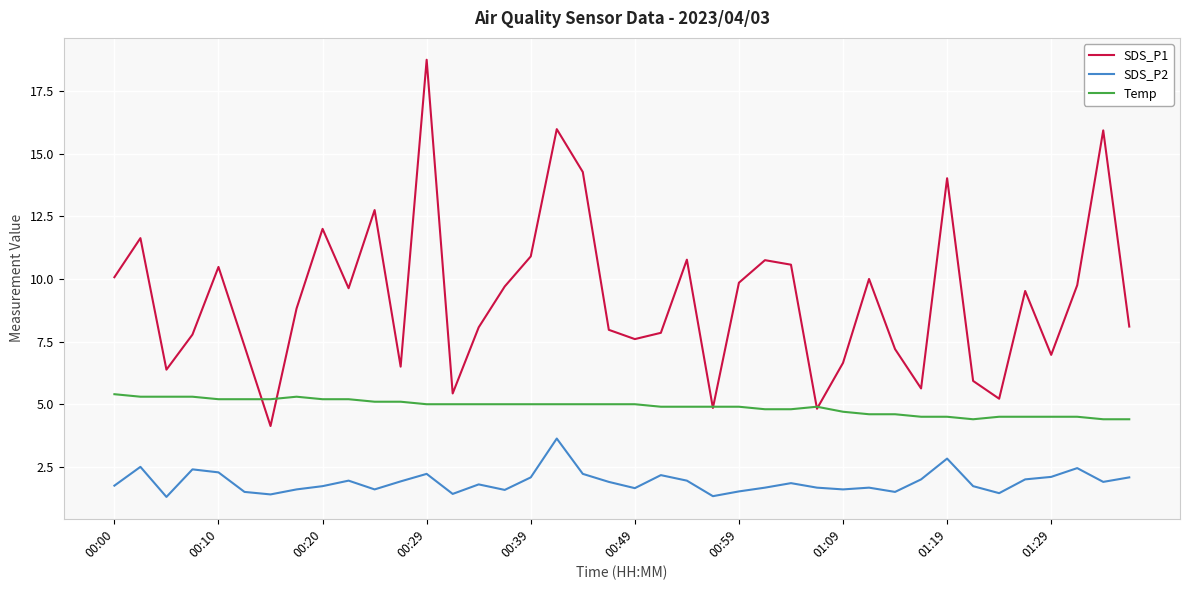

Which series has the widest spread of values?

SDS_P1